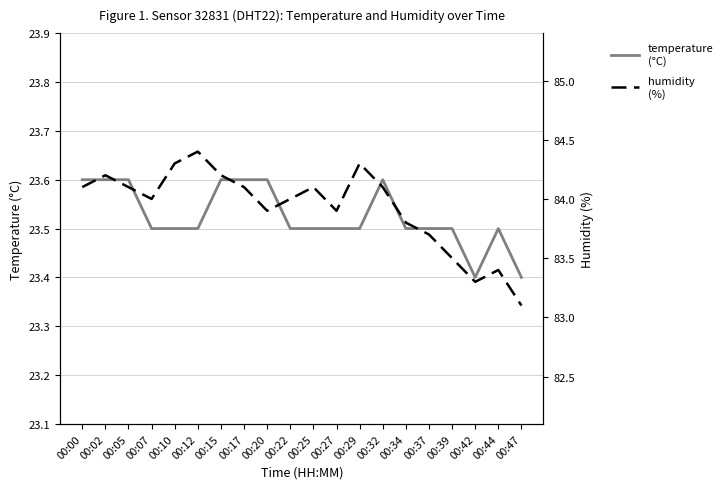

What is the greatest value displayed?

84.4